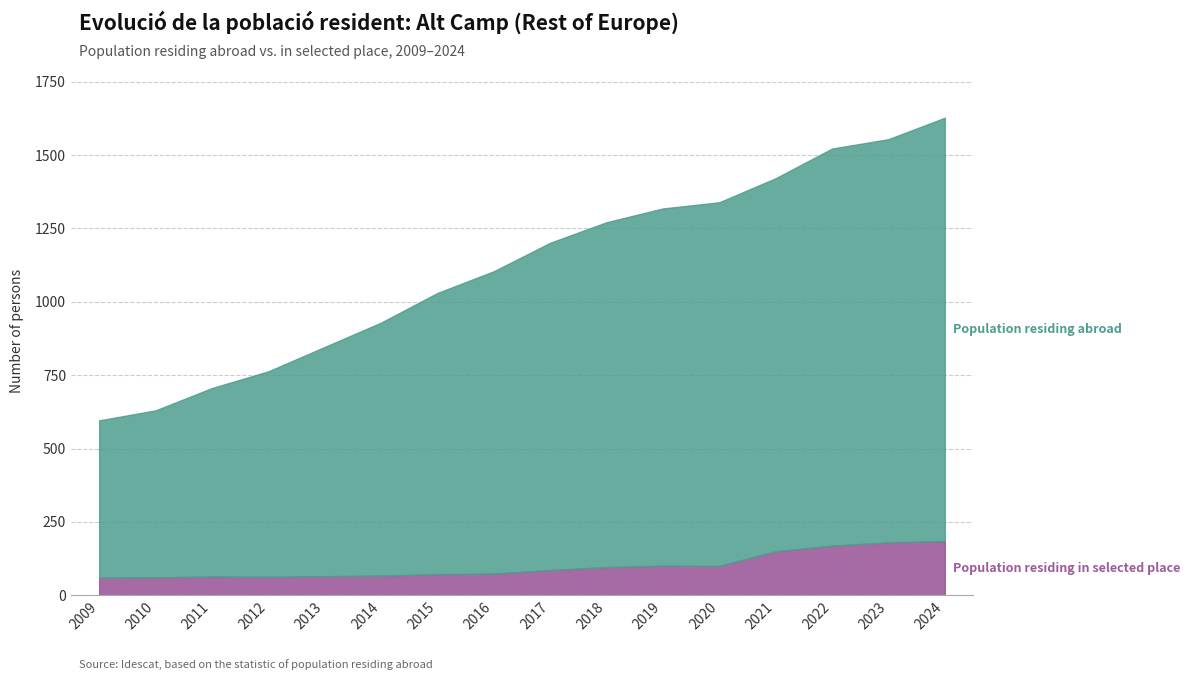

How many data points does each series have?

16